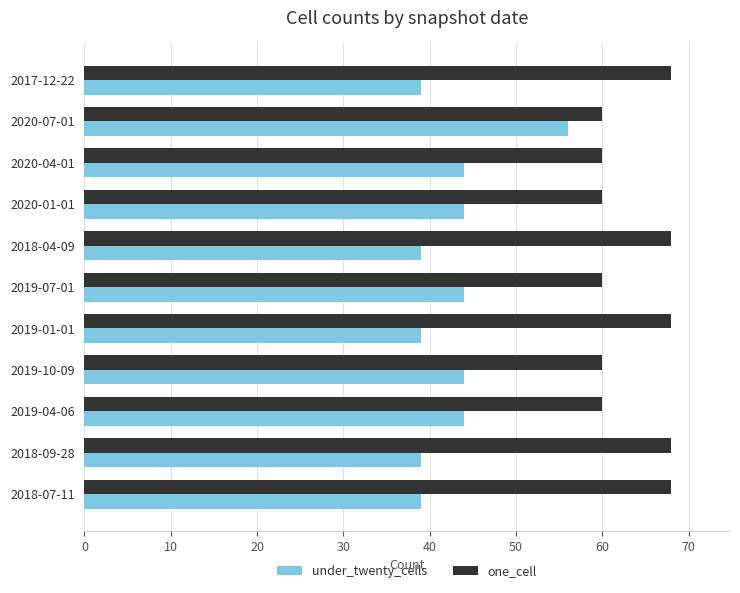

Rank the series by their maximum value, from highest to lowest.

one_cell, under_twenty_cells